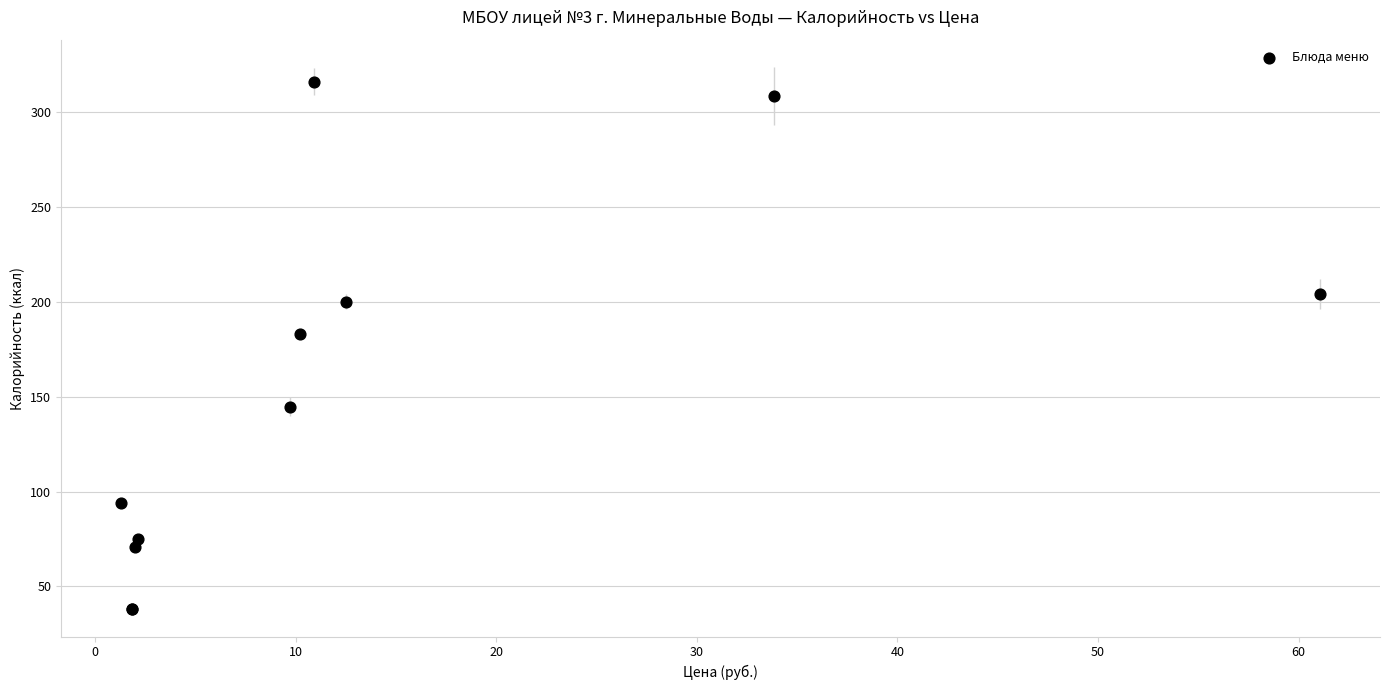

What Y value in the scatter plot is closest to 177?

183.0